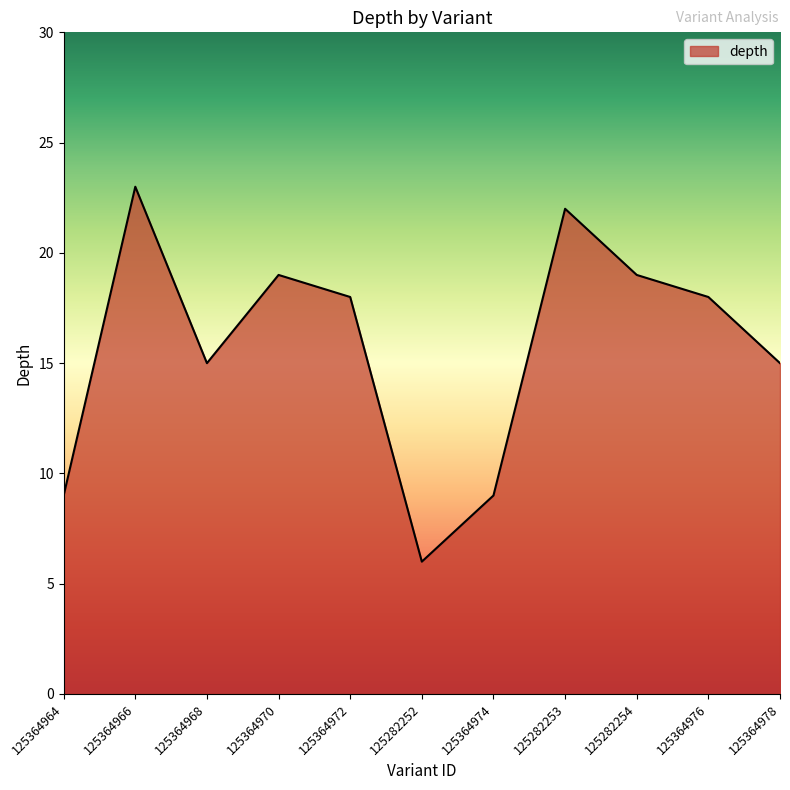

Read the value at 125364974, to the nearest 10.

10